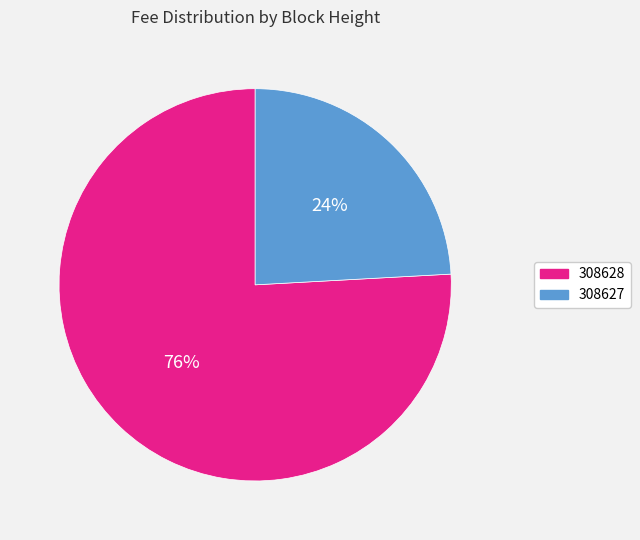

Between 308627 and 308628, which is larger?

308628